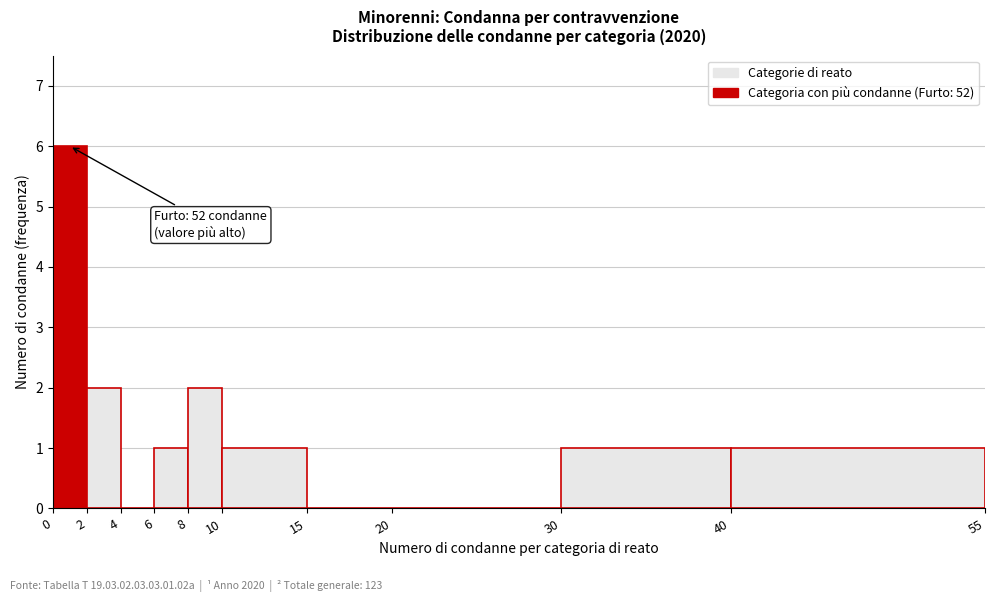

Over which range of the x-axis is the bar tallest?

0 to 2